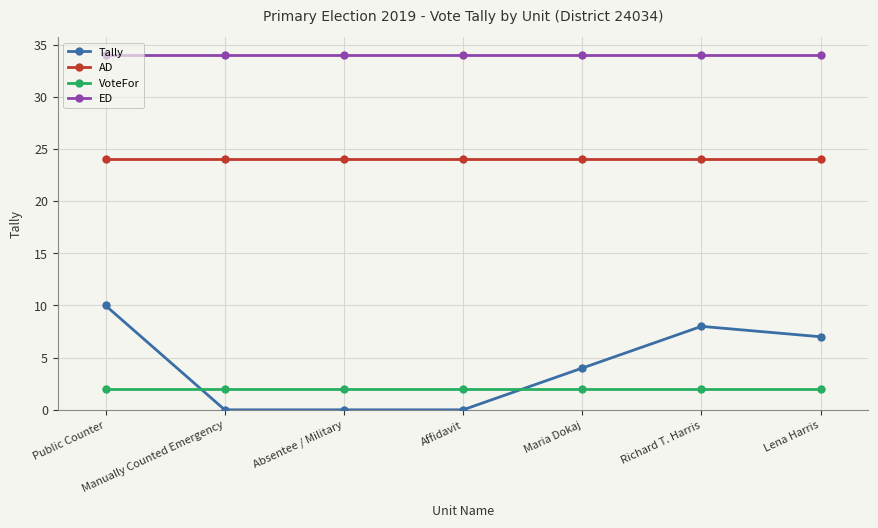

Which series has the widest spread of values?

Tally